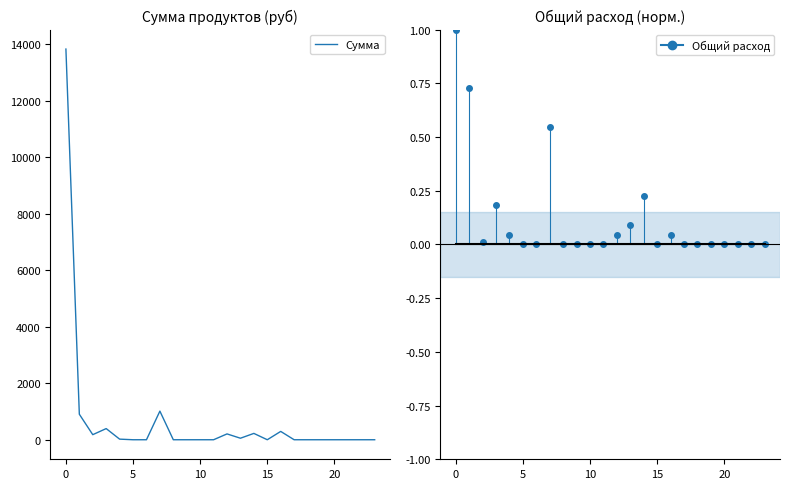

How many points are higher than both their immediate neighbors (excluding endpoints)?

5